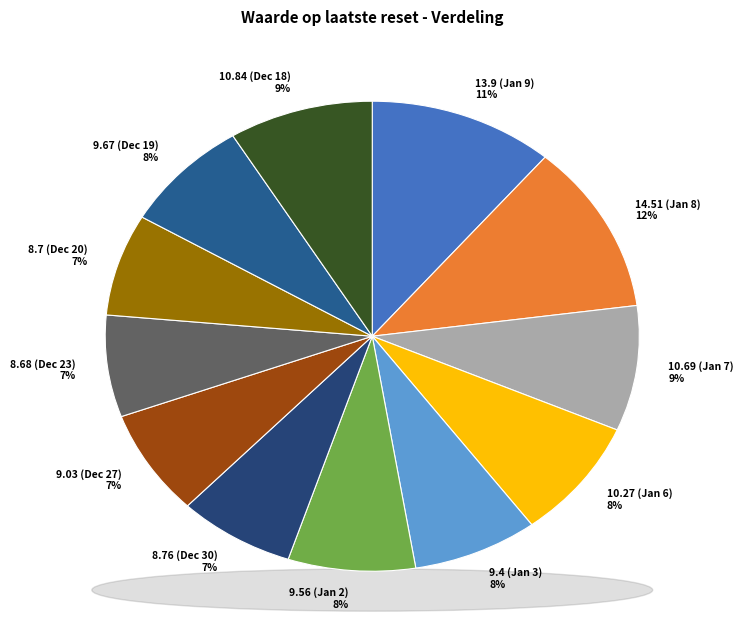

Is 14.51 the majority of the pie?

No